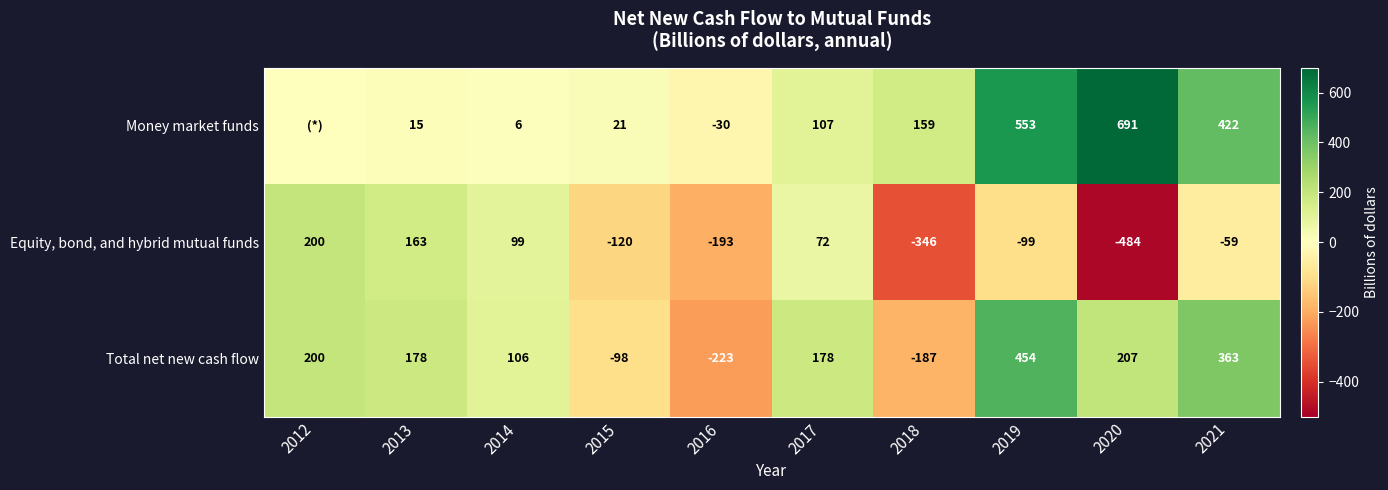

What is the average value of the Total net new cash flow series?

118